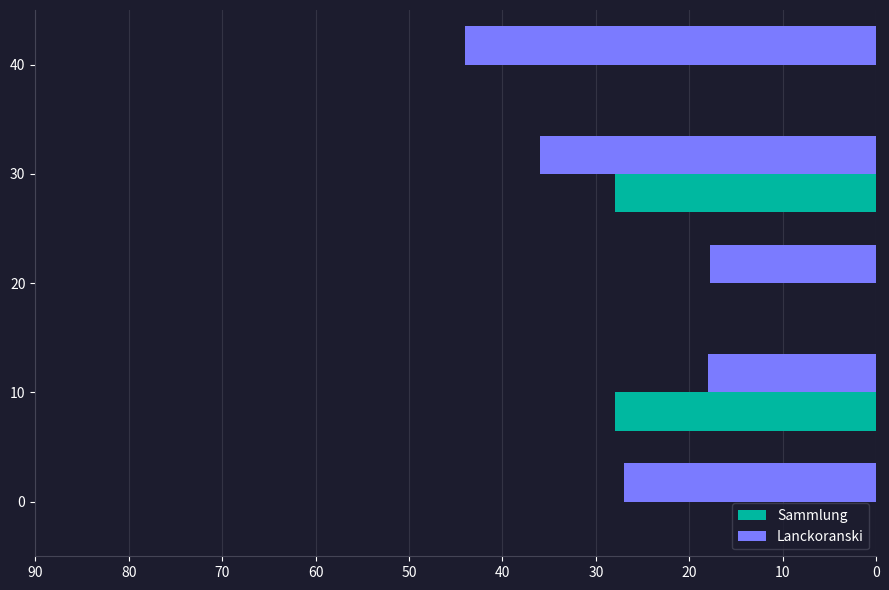

Which series changed the most between 10 and 20?

Sammlung